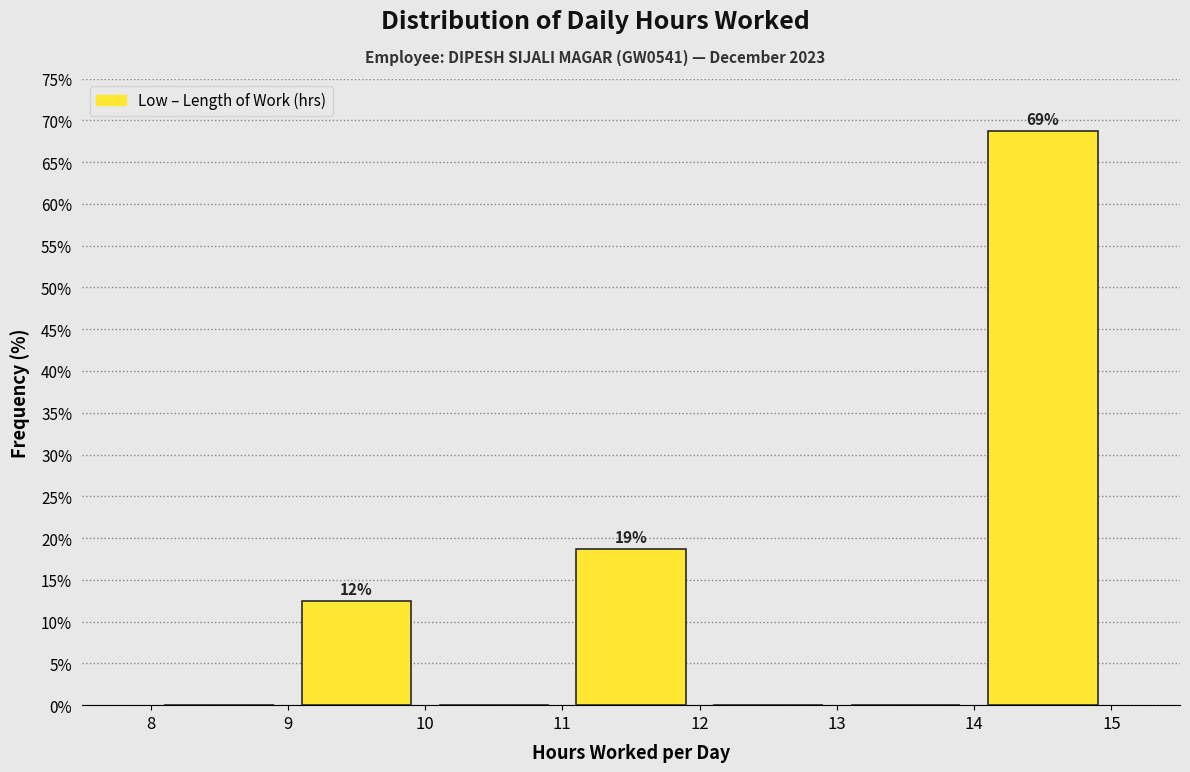

Which range on the x-axis has the tallest bar?

14 to 15